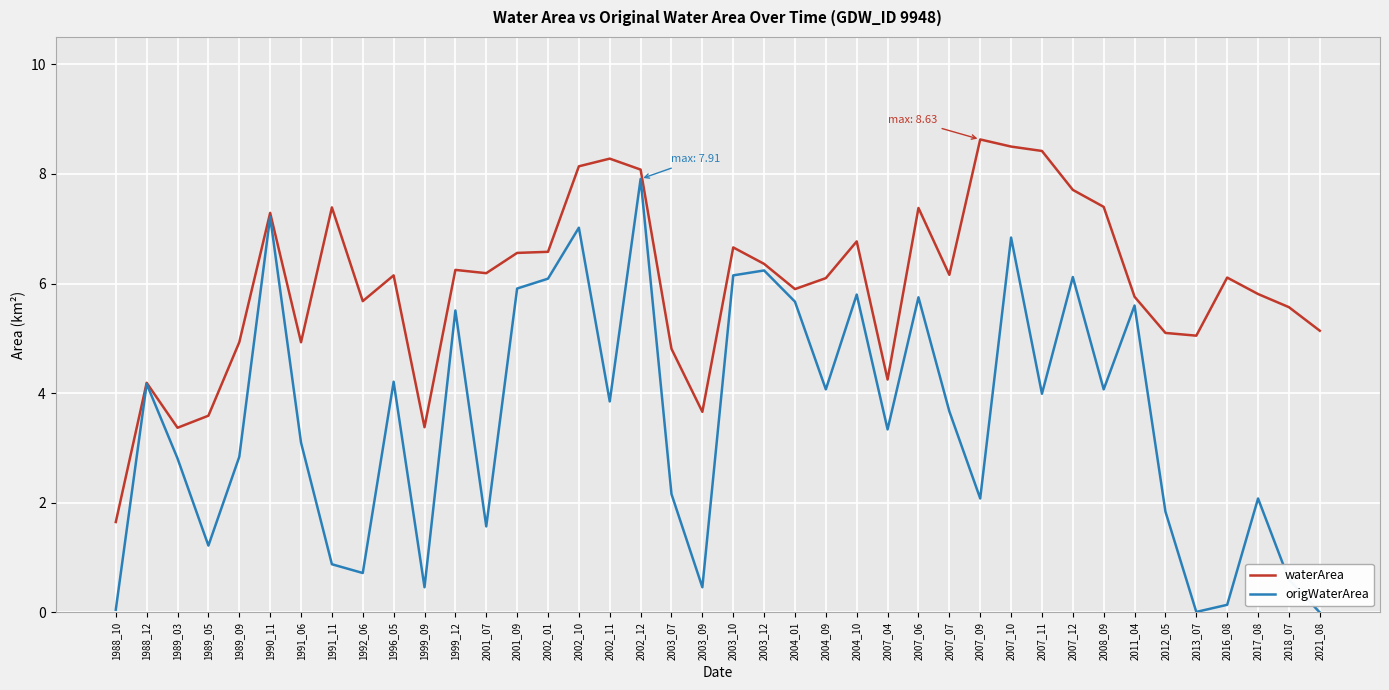

Which series has the largest range (max minus min)?

origWaterArea